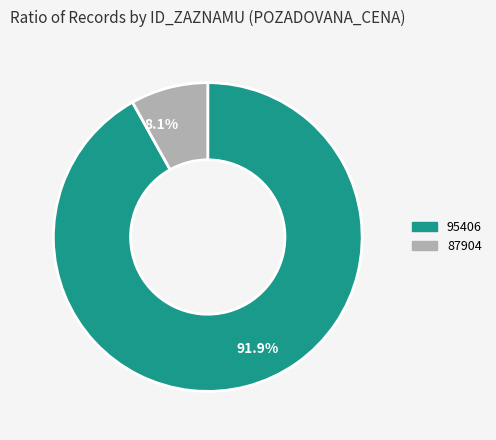

How many segments does this pie chart have?

2